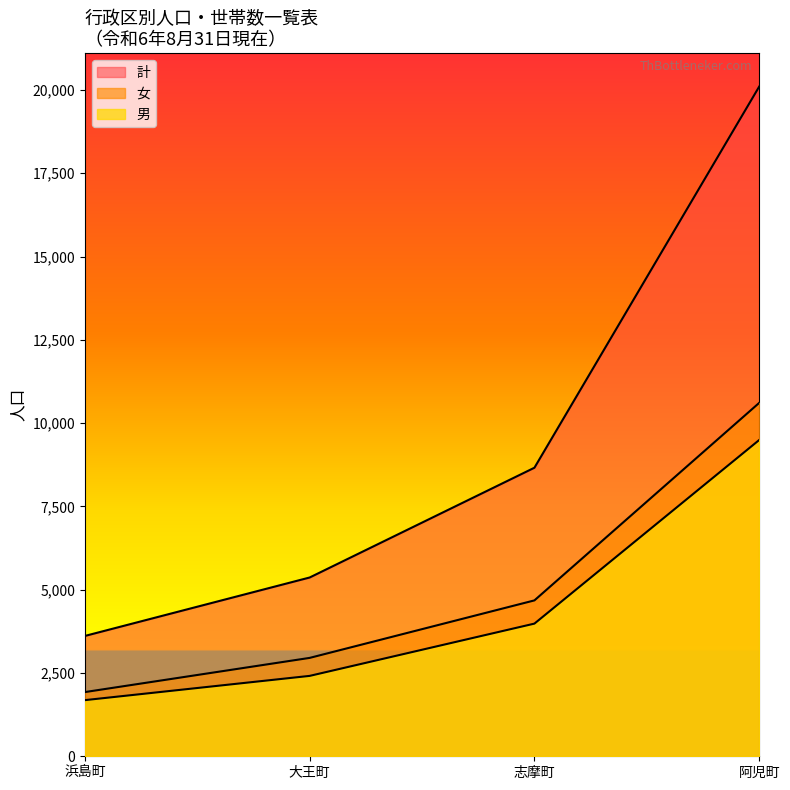

True or false: 女 and 計 cross at least once.

False